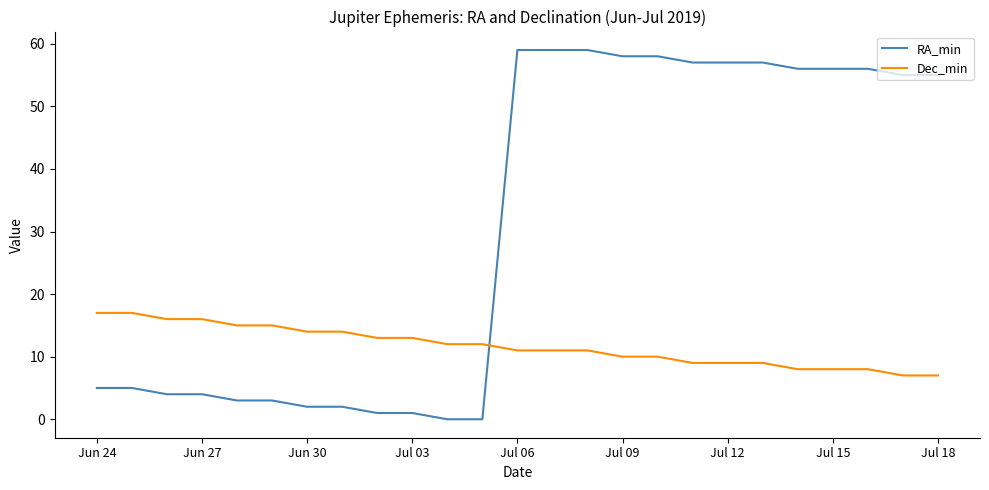

Count the number of data series in this chart.

2